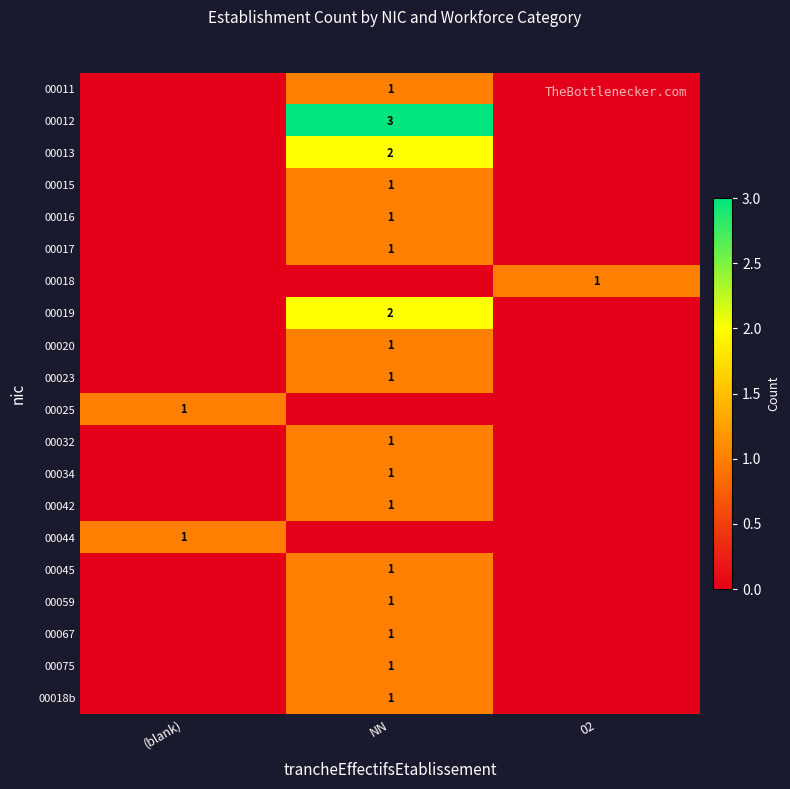

The value of 00019 at NN is 1. True or false?

False